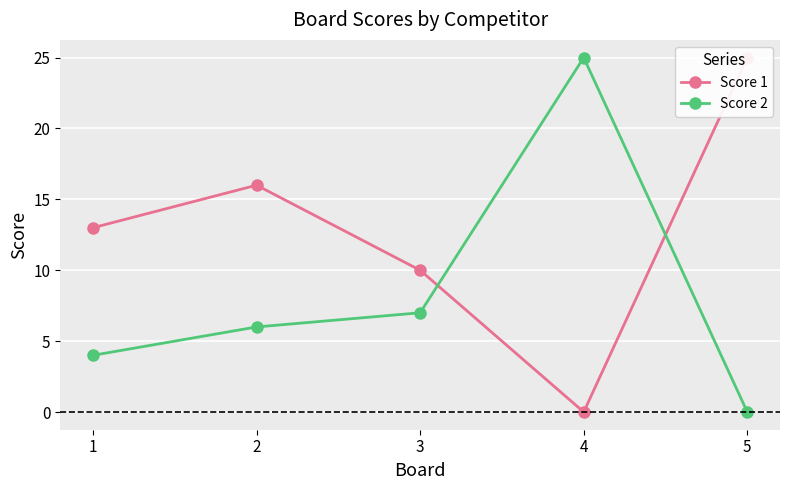

Rank the categories by Score 2 value from lowest to highest.

5, 1, 2, 3, 4